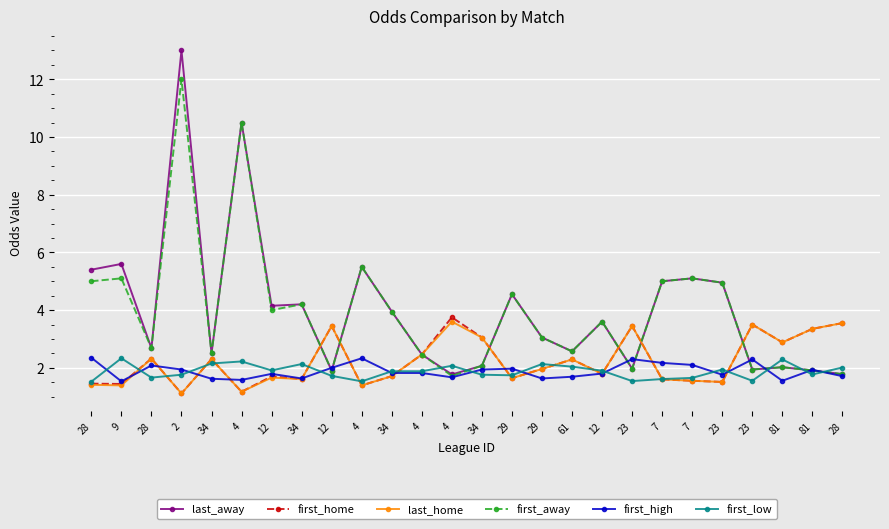

How many series are shown in this chart?

6